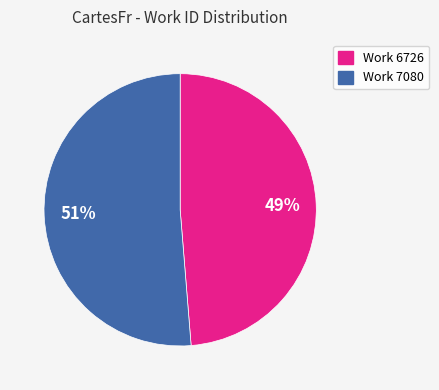

Between Work 6726 and Work 7080, which is larger?

Work 7080